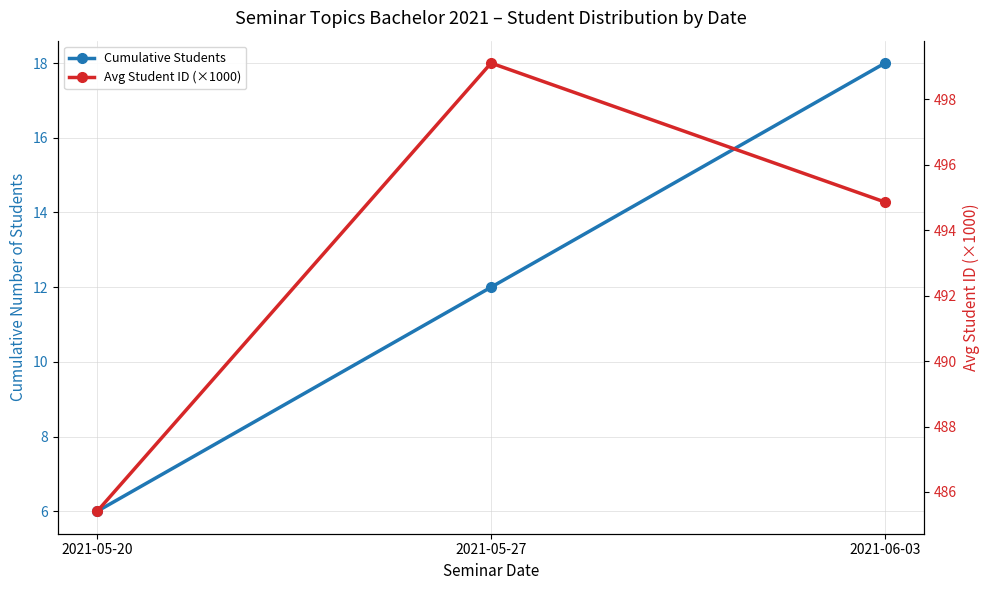

List the series in order of their overall mean, lowest first.

Cumulative Students, Avg Student ID (×1000)